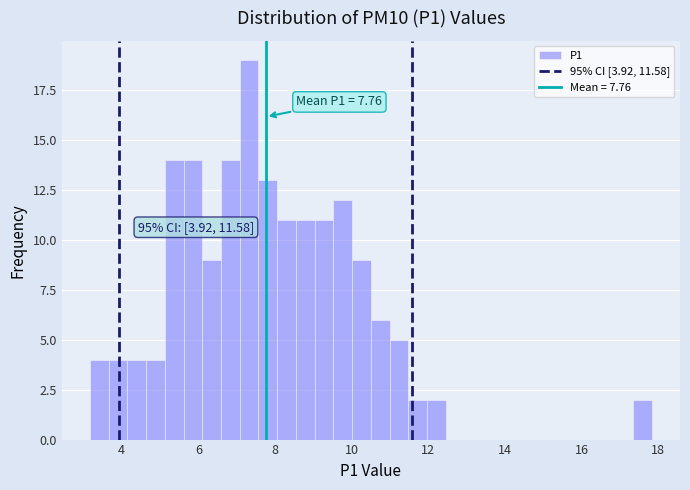

Around what value on the x-axis is the tallest bar? Give the approximate position of its centre, as read against the axis.

7.4